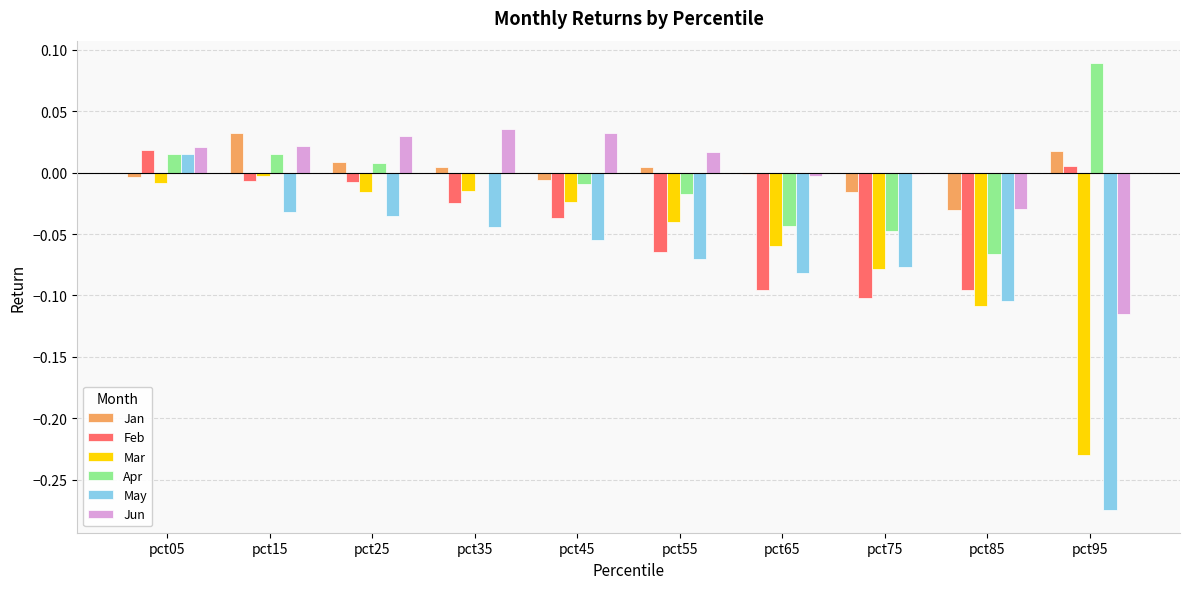

Which series has the largest range (max minus min)?

May